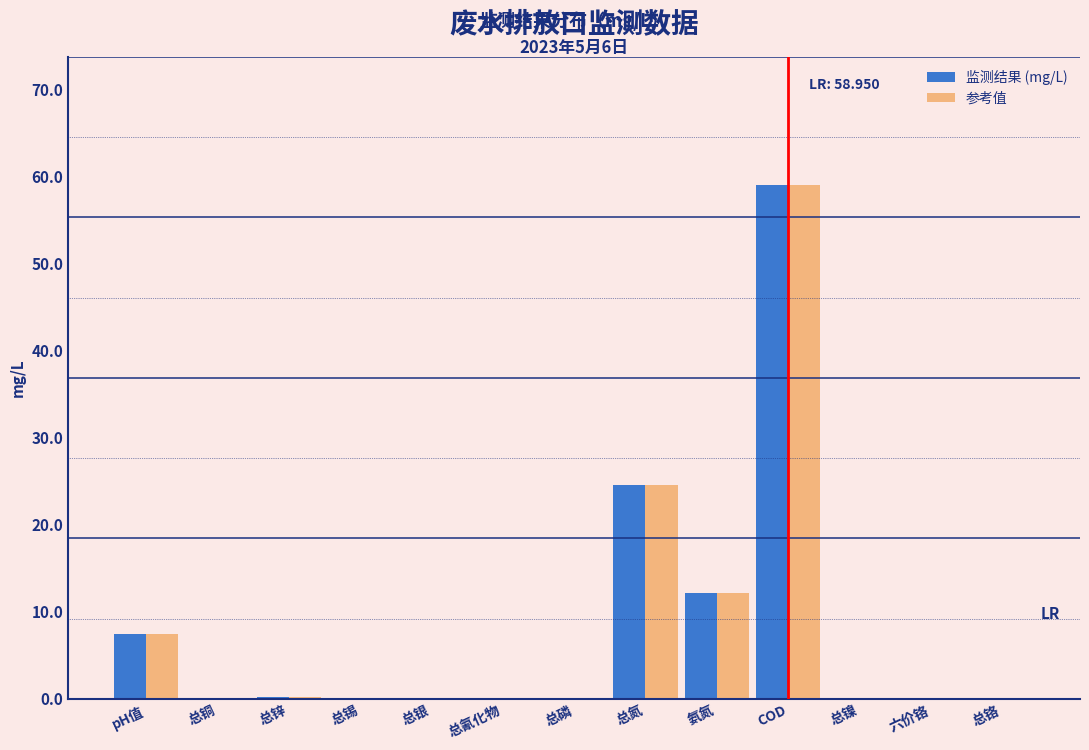

At which category is the sum across all series the highest?

COD